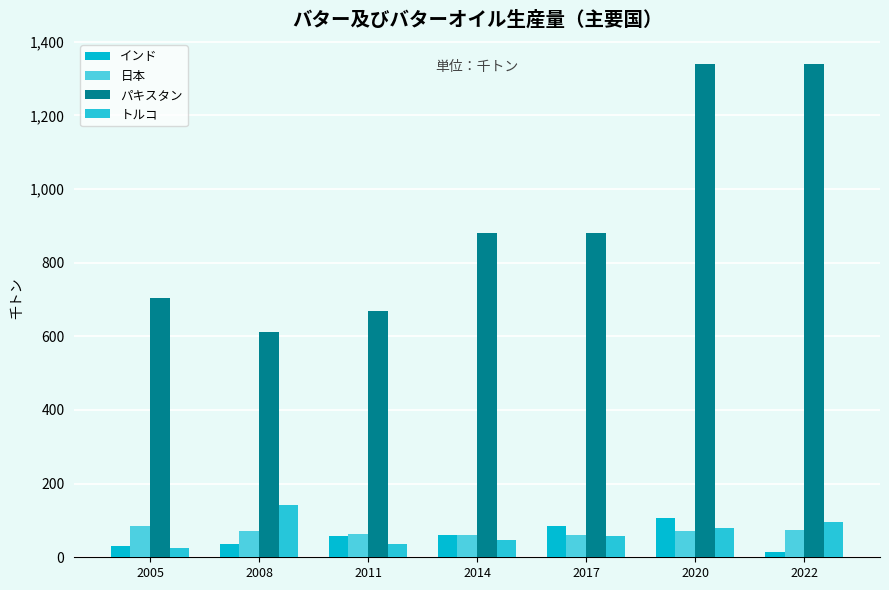

What are all the series names shown in the legend?

インド, 日本, パキスタン, トルコ